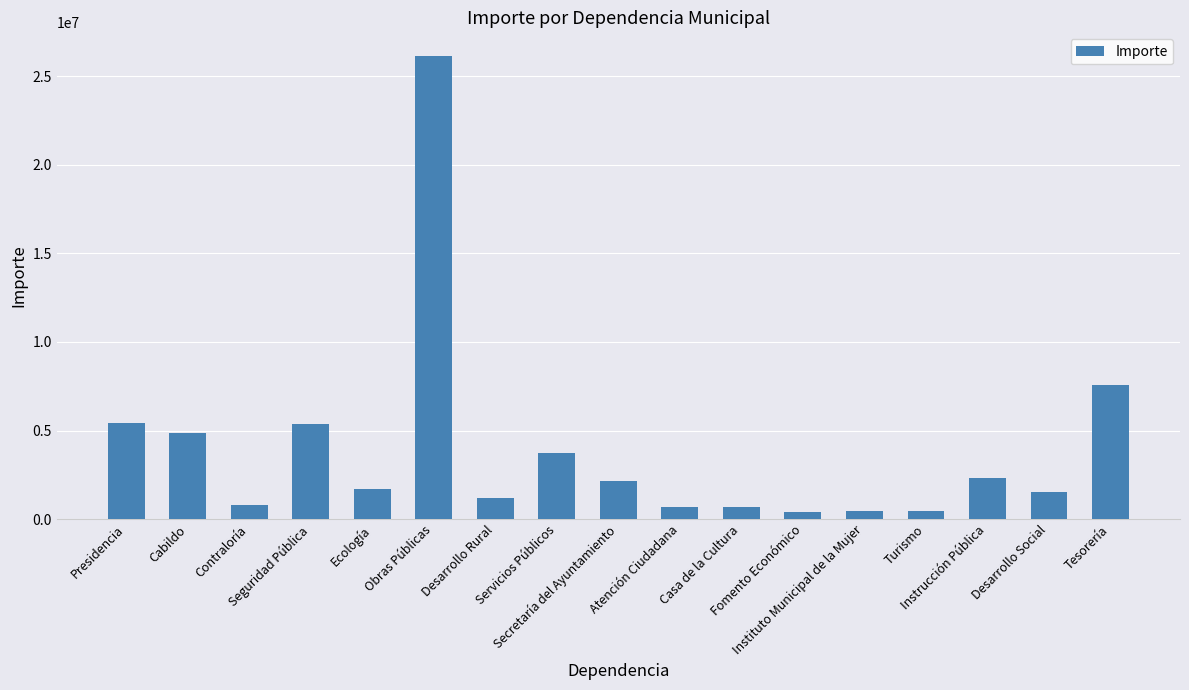

What is the value of the 8th bar from the left?

3723772.2